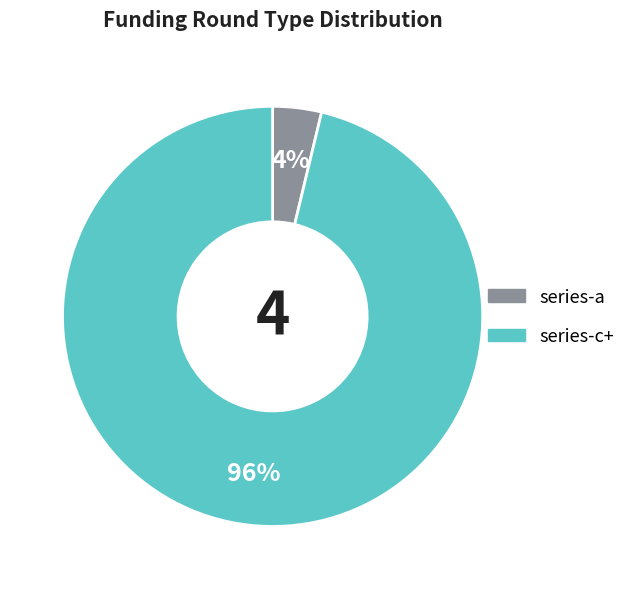

Does any single category account for the majority?

Yes